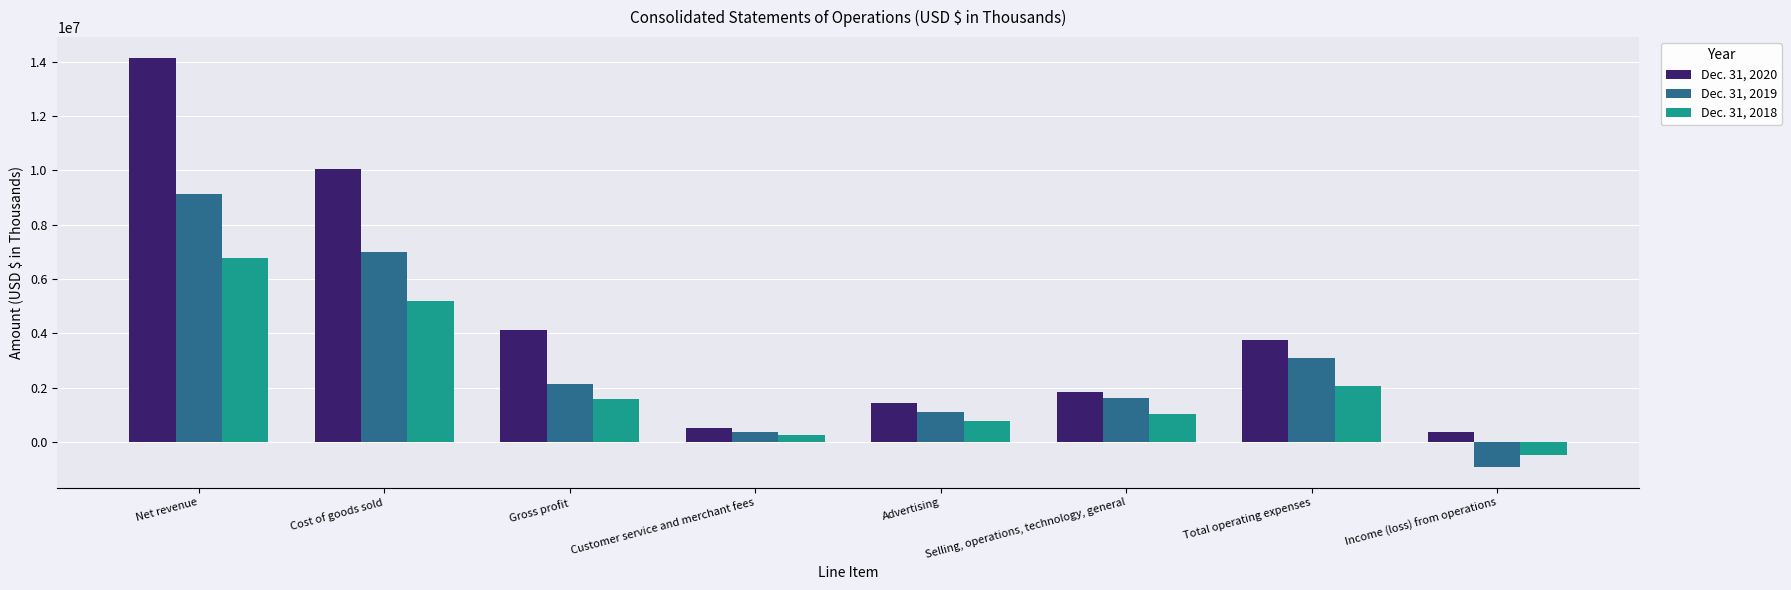

What is the spread (max minus min) of values at Cost of goods sold?

4840534